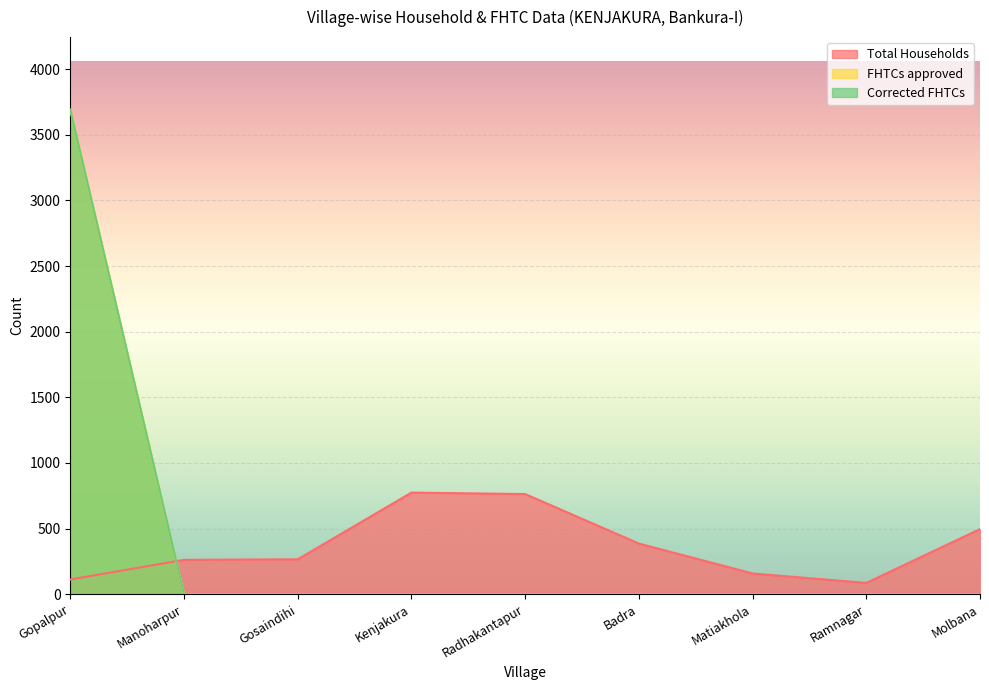

What are all the series names shown in the legend?

Total Households, FHTCs approved, Corrected FHTCs